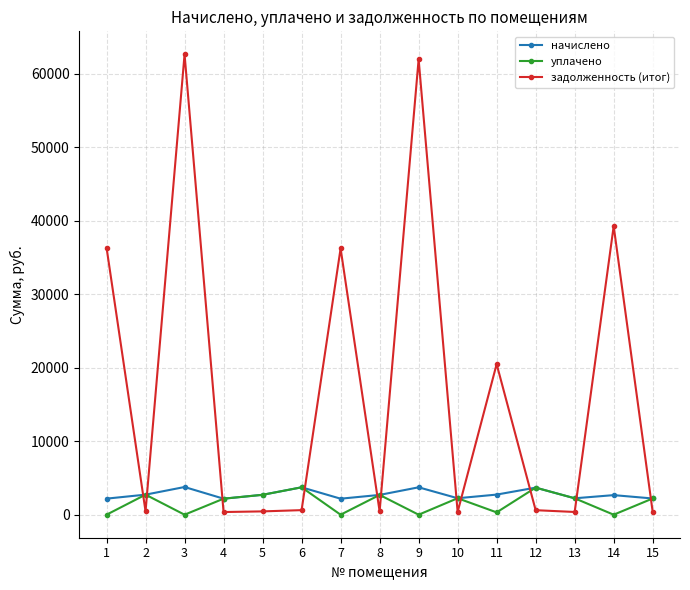

What is the average value of the уплачено series?

1647.1